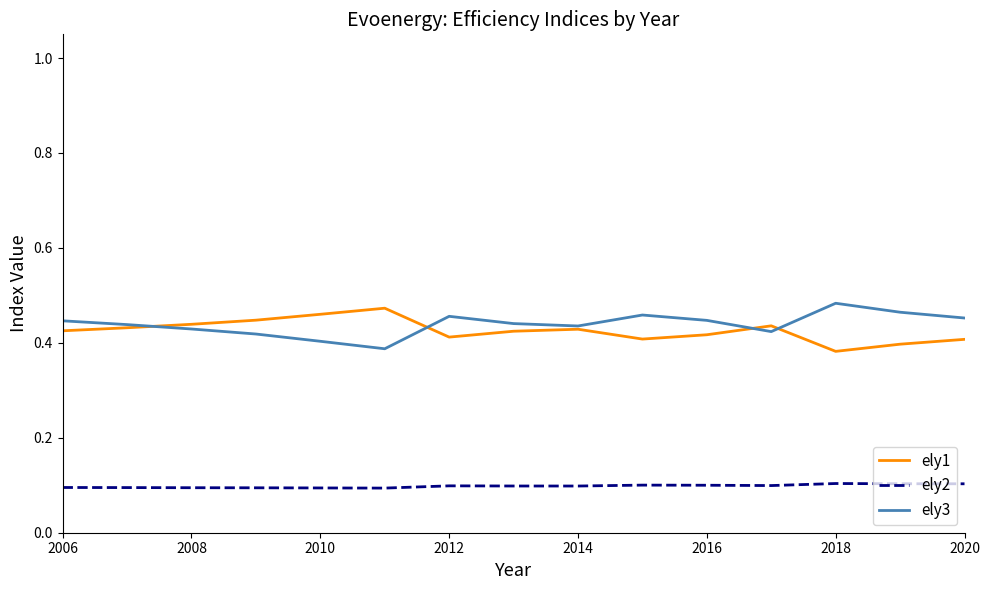

True or false: ely2 and ely1 cross at least once.

False